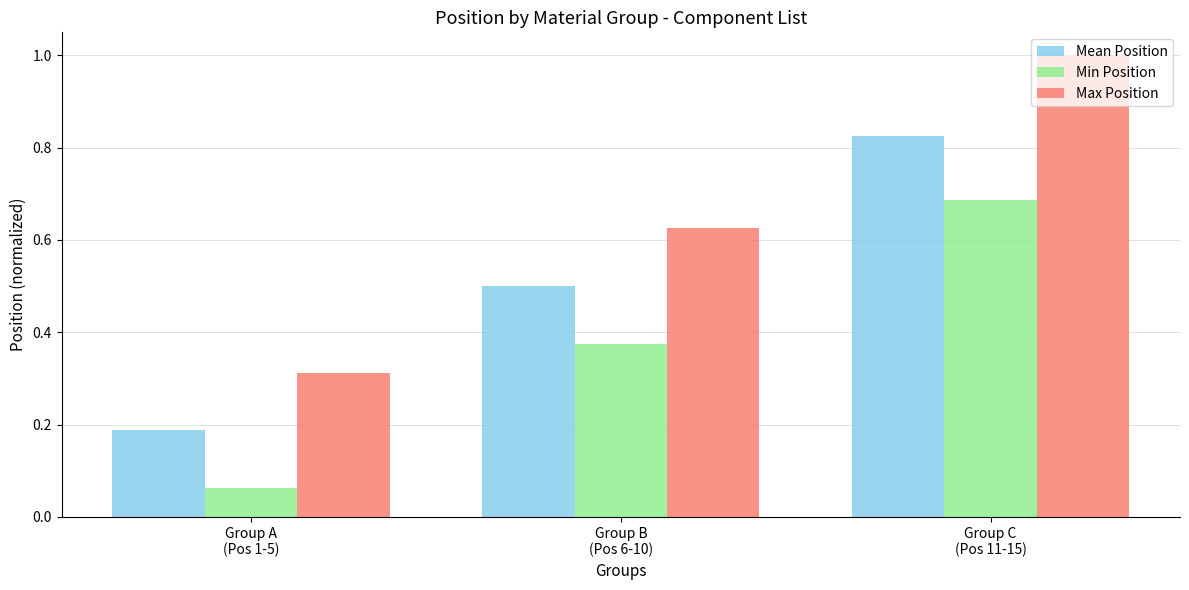

What is the sum of all Min Position values?

1.1